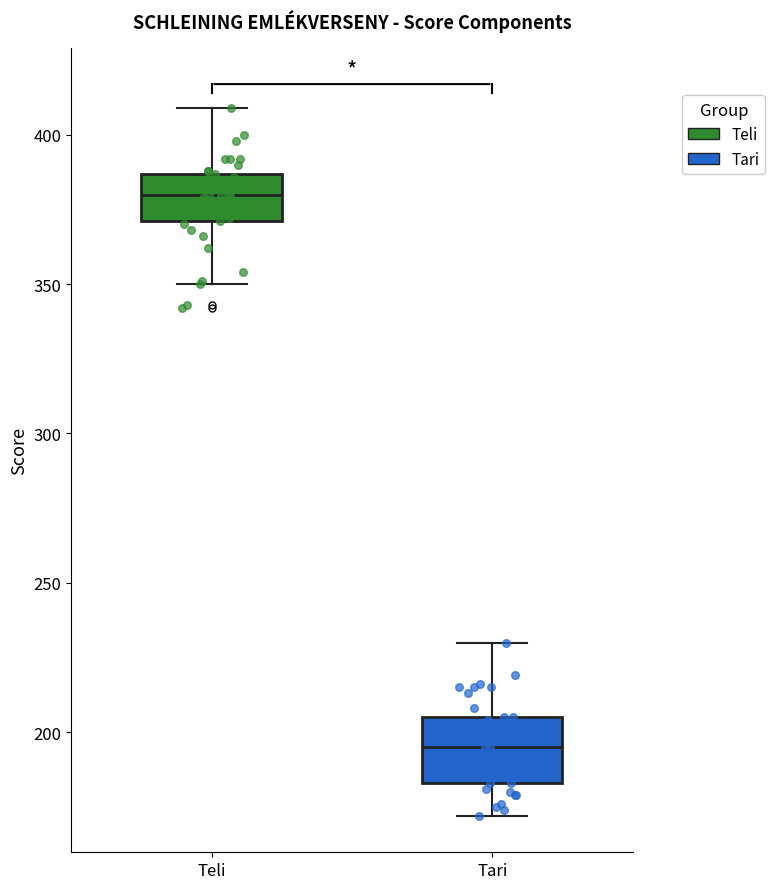

Comparing the boxes themselves (not the whiskers), which one is the tallest?

Tari